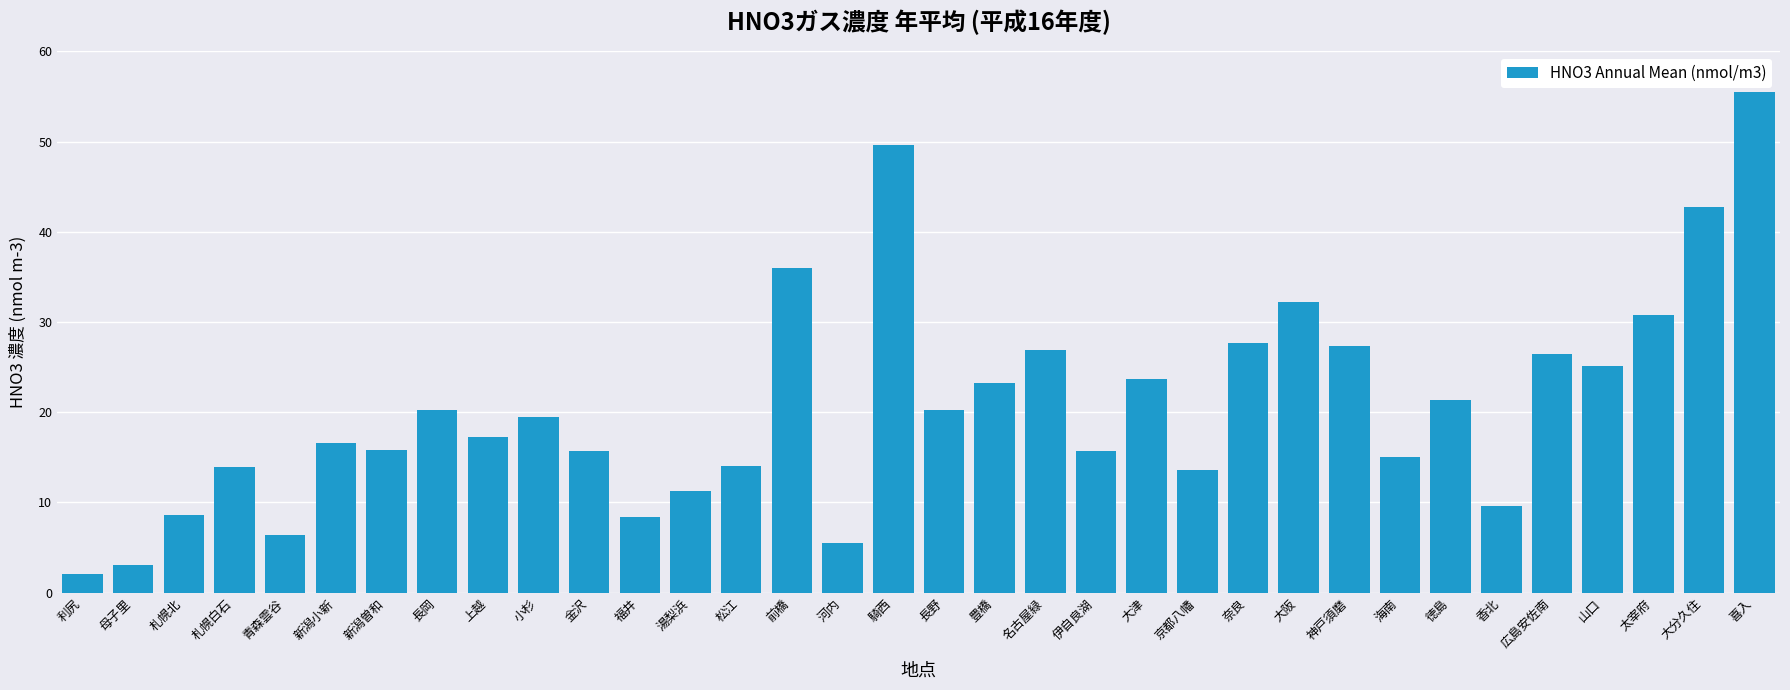

Count the number of categories in the chart.

34